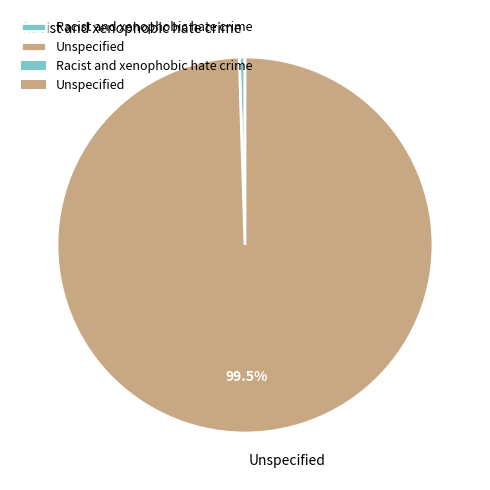

Do Unspecified and Racist and xenophobic hate crime together represent more than half of the pie?

Yes